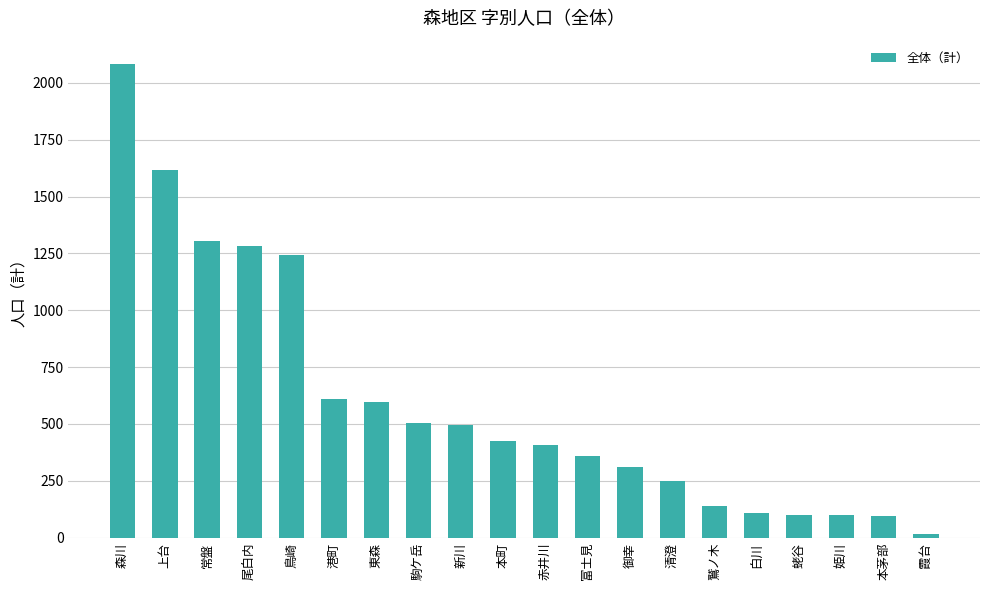

Read the value at 駒ケ岳.

505